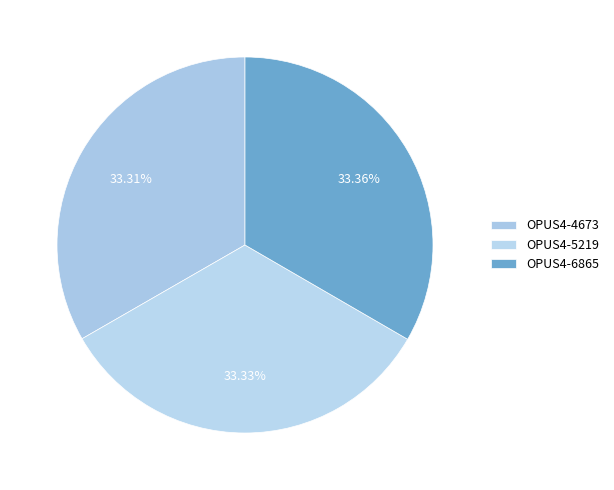

How many slices are in this pie chart?

3